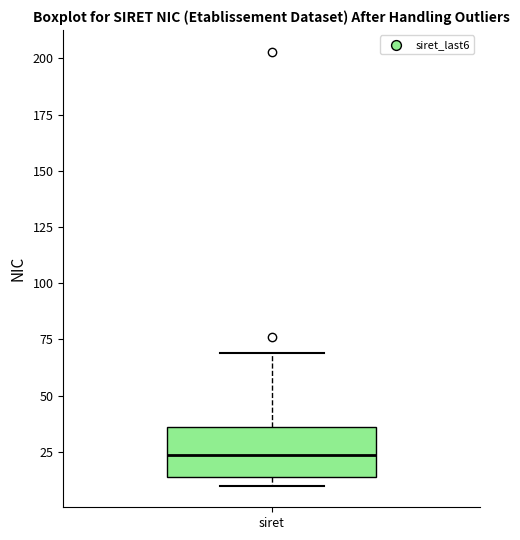

Where does the upper whisker of the box for siret end on the y-axis? The values are not printed on the chart, so give them approximately, as read against the axis.

70